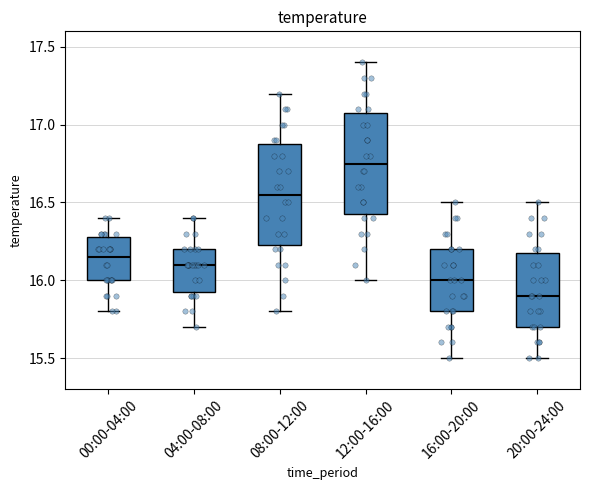

Where does the lower whisker of the box for 12:00-16:00 end on the y-axis? The values are not printed on the chart, so give them approximately, as read against the axis.

16.00